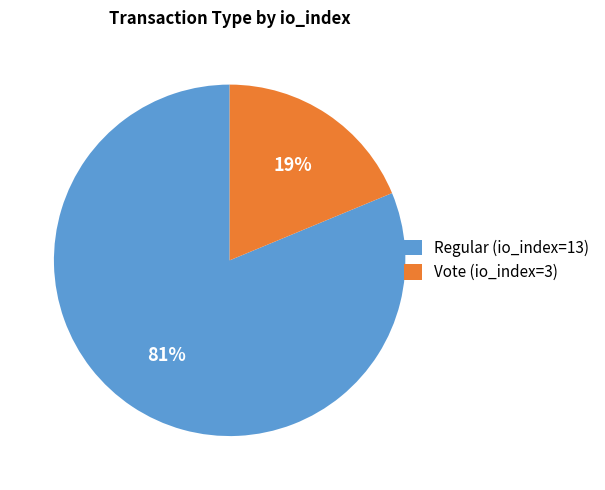

The Regular (io_index=13) slice represents 87% of the pie. True or false?

False